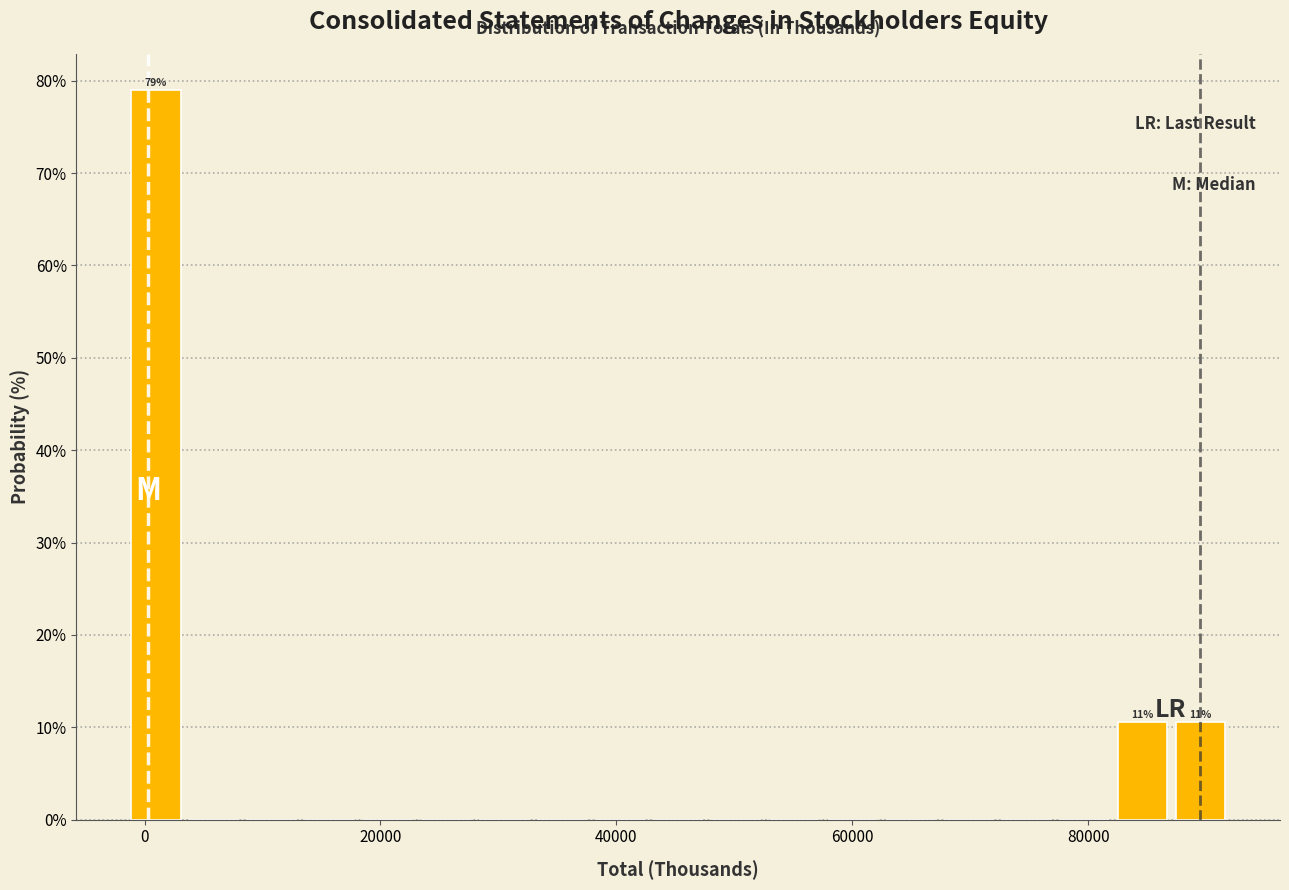

Read against the x-axis, roughly where is the centre of the tallest bar?

0